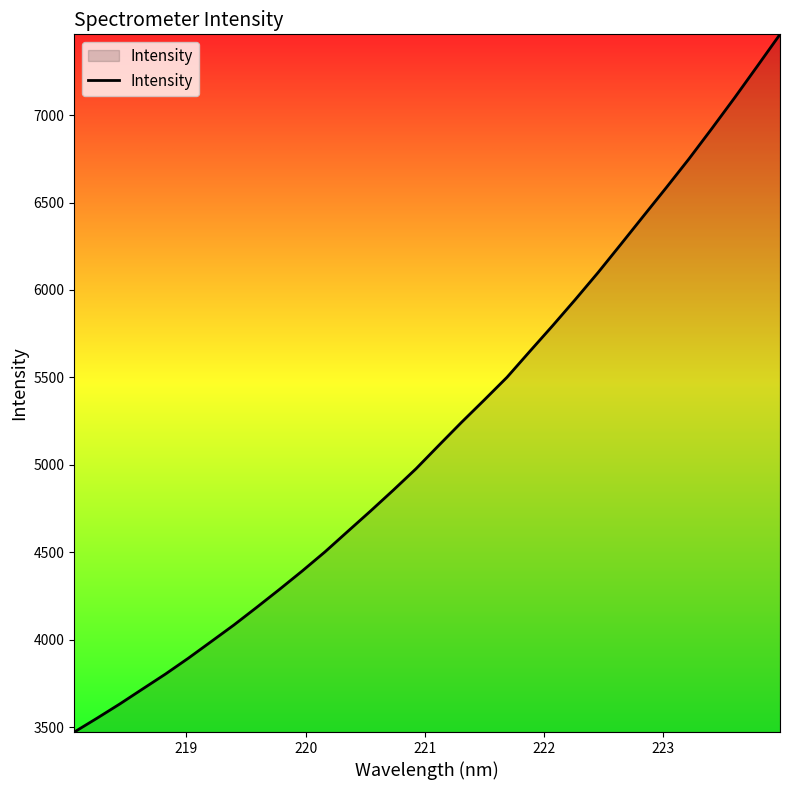

What is the difference between the maximum and minimum values?

3989.1